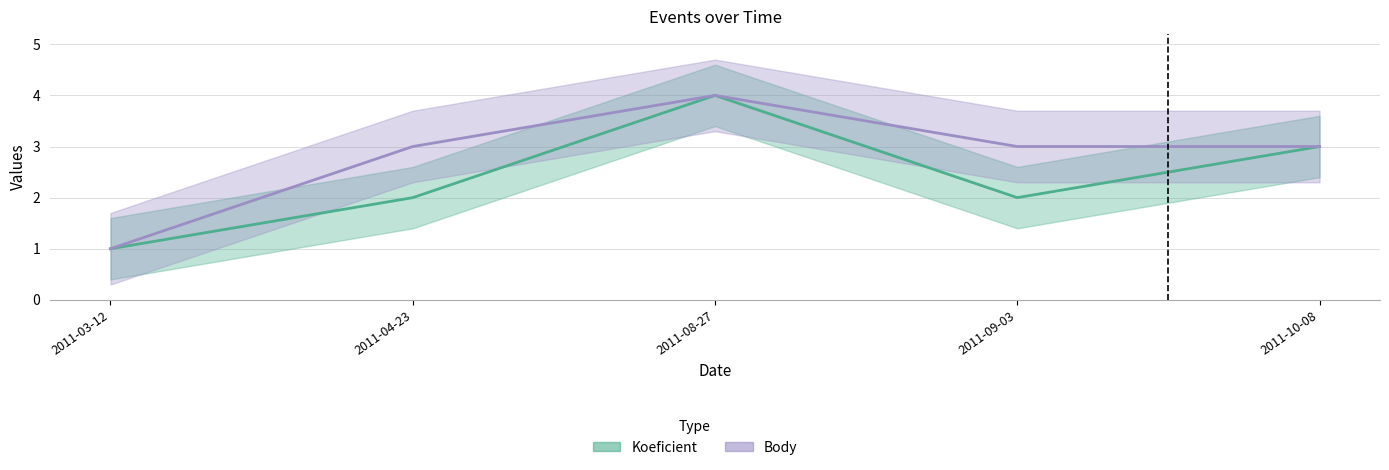

Where is the first local minimum for Koeficient?

2011-09-03